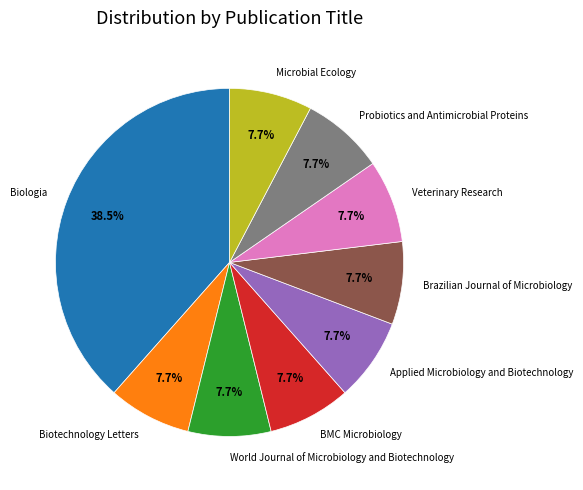

To the nearest percent, what is the combined percentage of Microbial Ecology and Biotechnology Letters?

15%